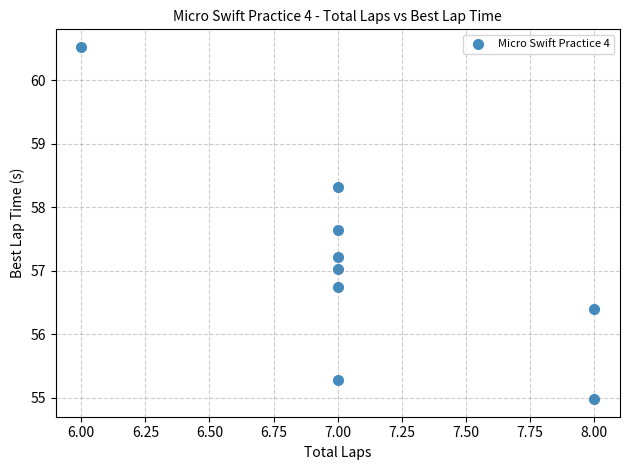

What is the average X value?

7.1